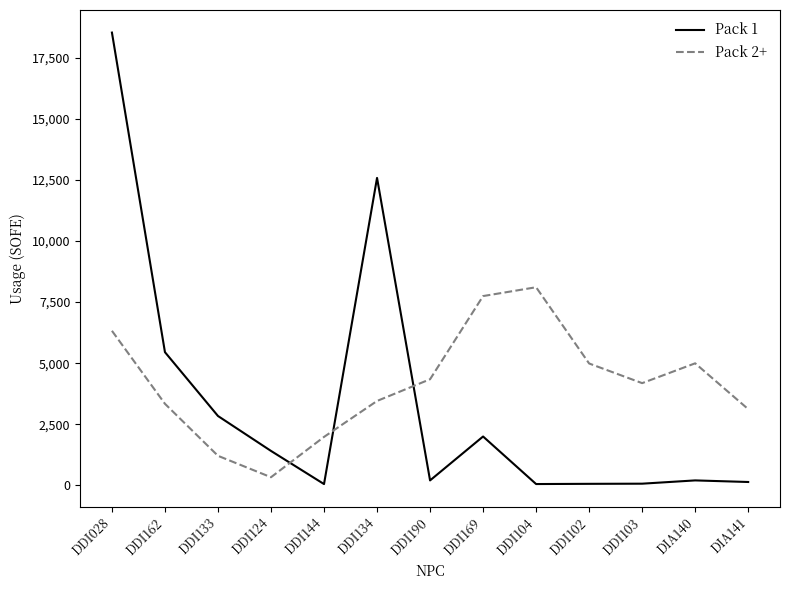

Where is the first local maximum for Pack 2+?

DDI104